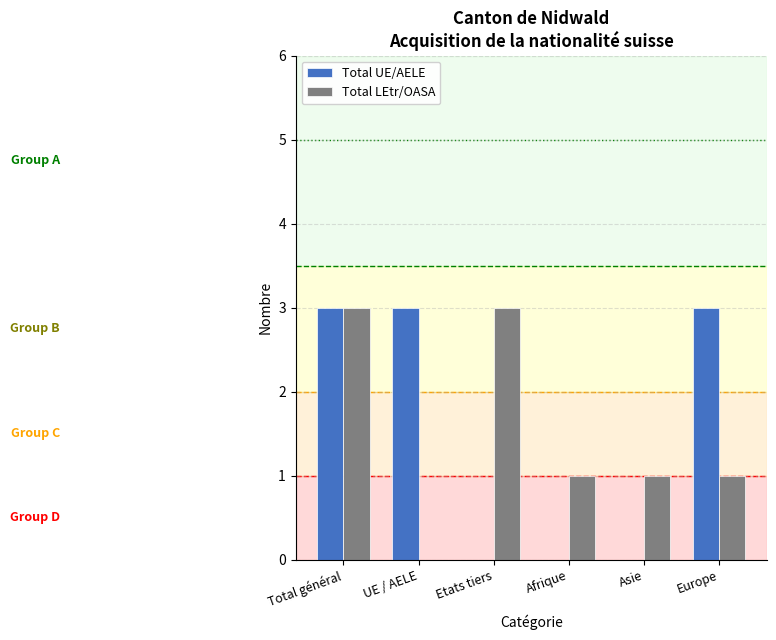

Between Etats tiers and Afrique, which series saw the biggest shift?

Total LEtr/OASA